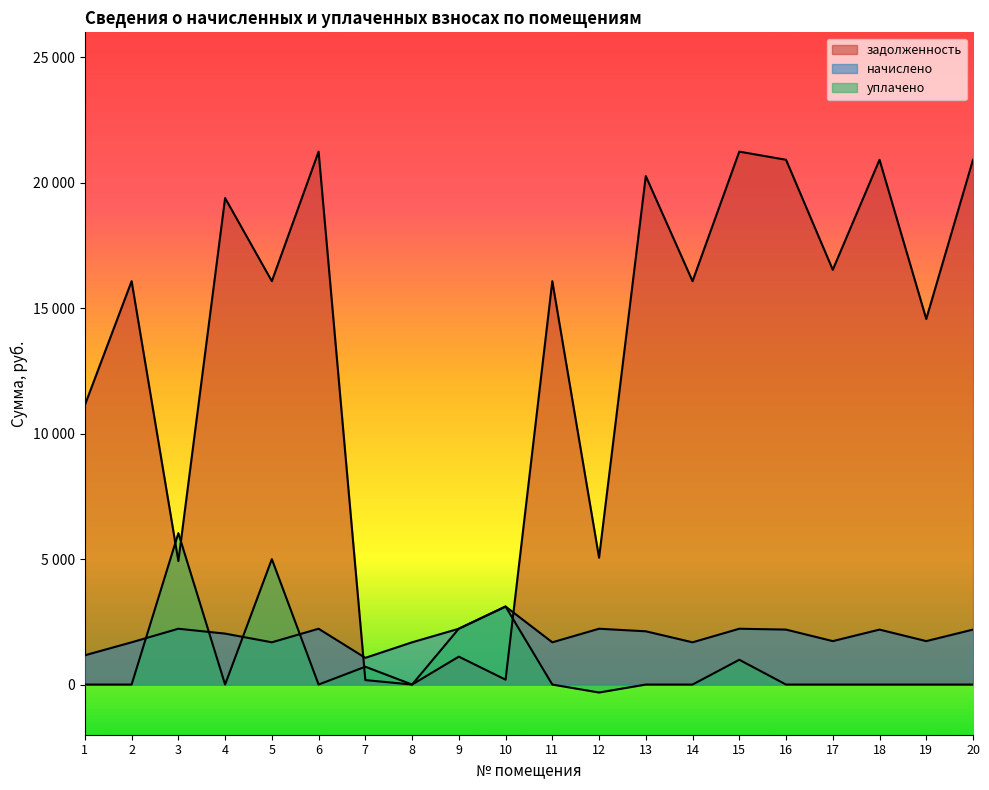

Read the начислено value at 10.

3110.9